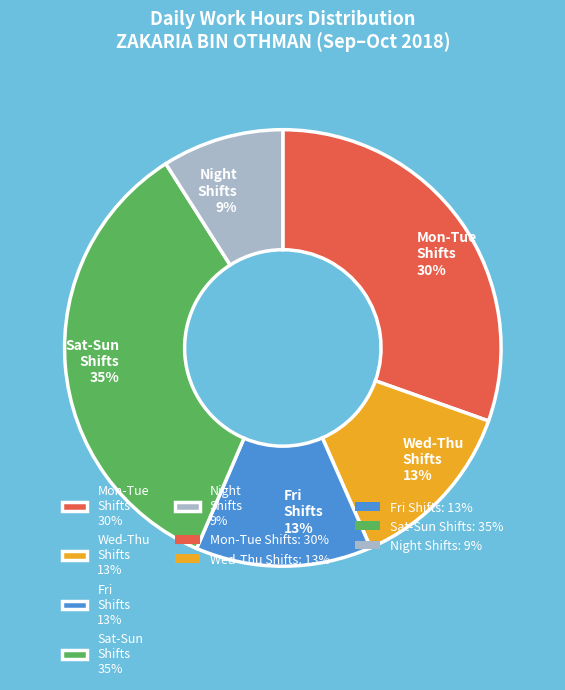

Combined, do Fri Shifts 13% and Sat-Sun Shifts 35% account for over 50%?

No